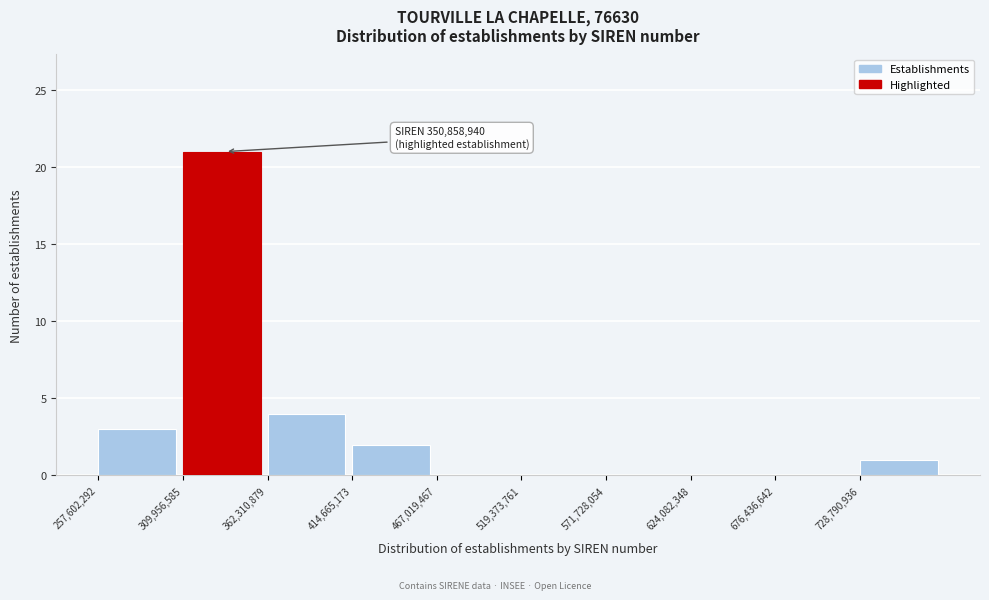

Over which range of the x-axis is the bar tallest?

310000000 to 360000000